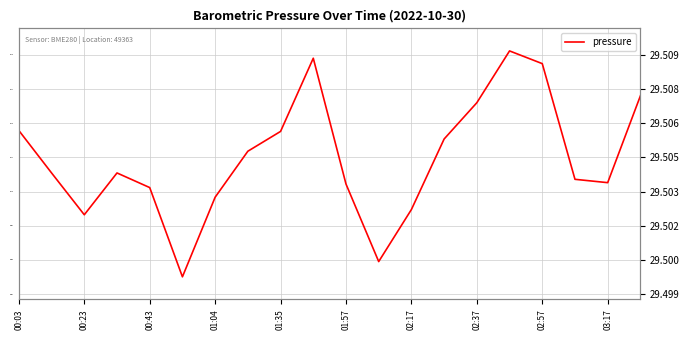

What is the average value?

99914.9